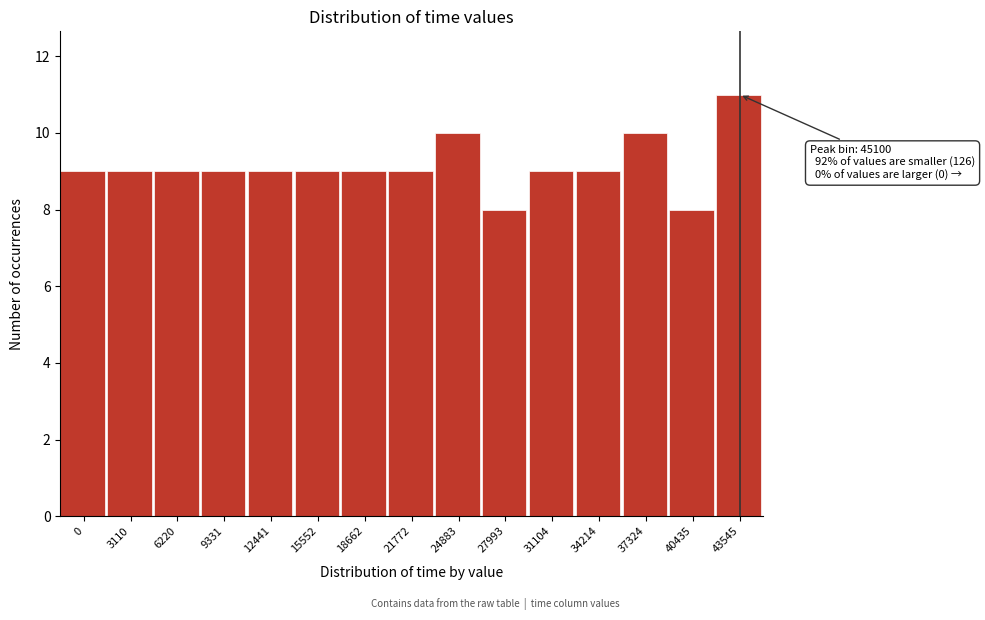

Reading left to right, list all the values displayed in this chart.

9	9	9	9	9	9	9	9	10	8	9	9	10	8	11